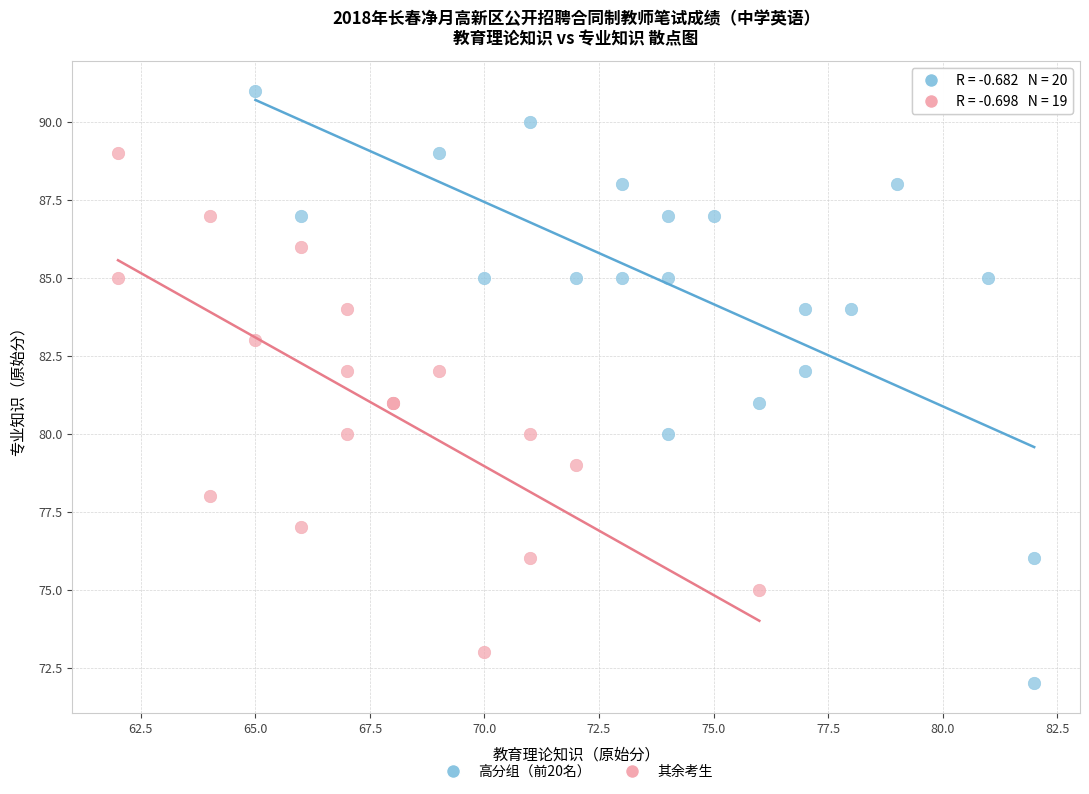

What are all the series names shown in the legend?

高分组（前20名）, 其余考生